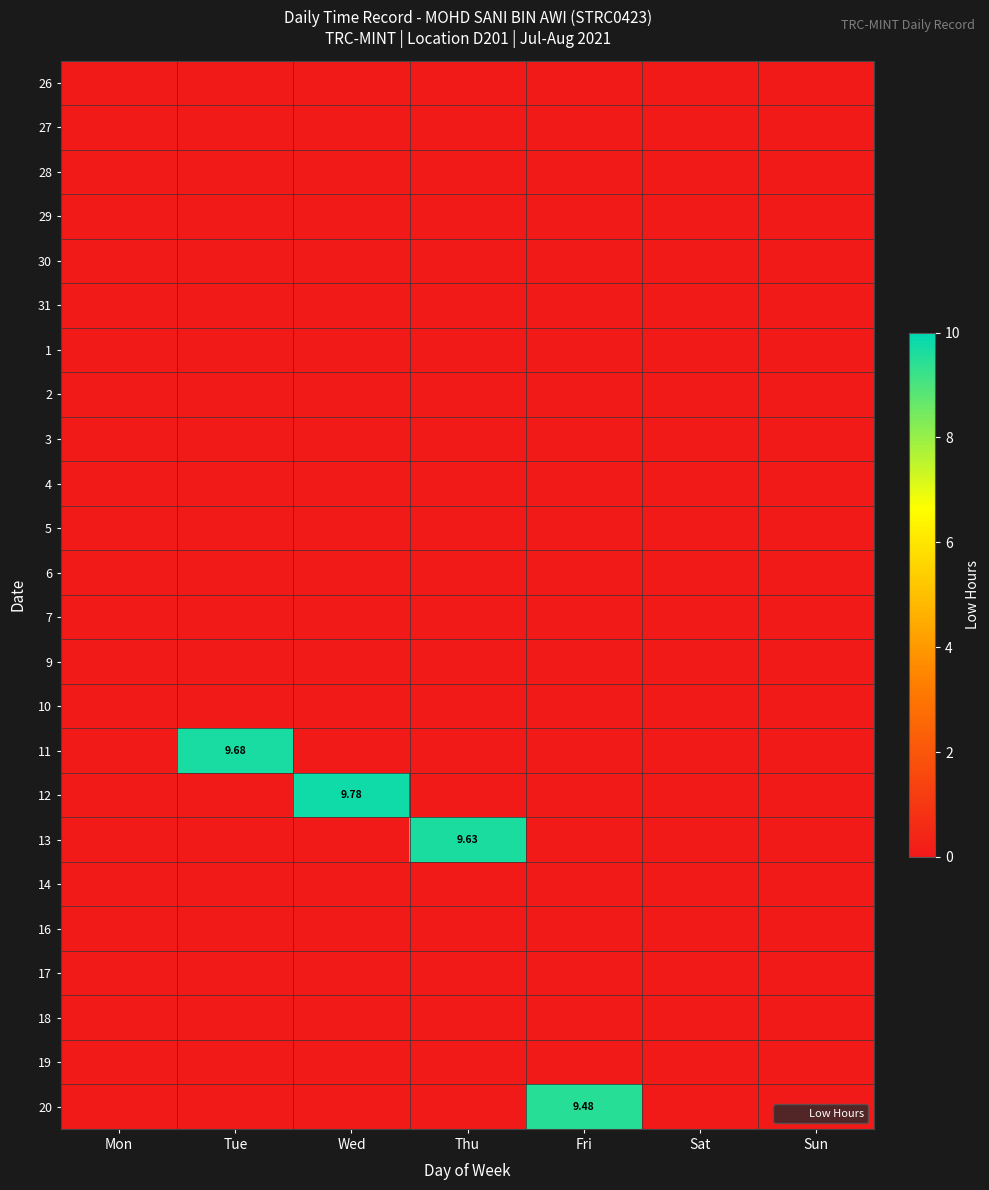

How many series are shown in this chart?

24